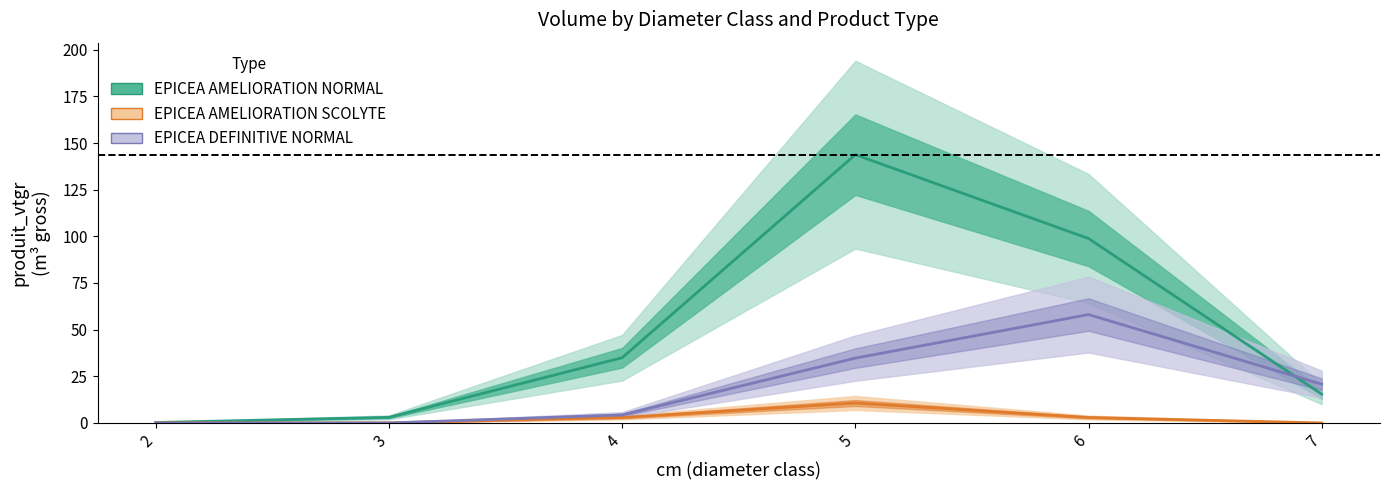

At which category is the sum across all series the highest?

5